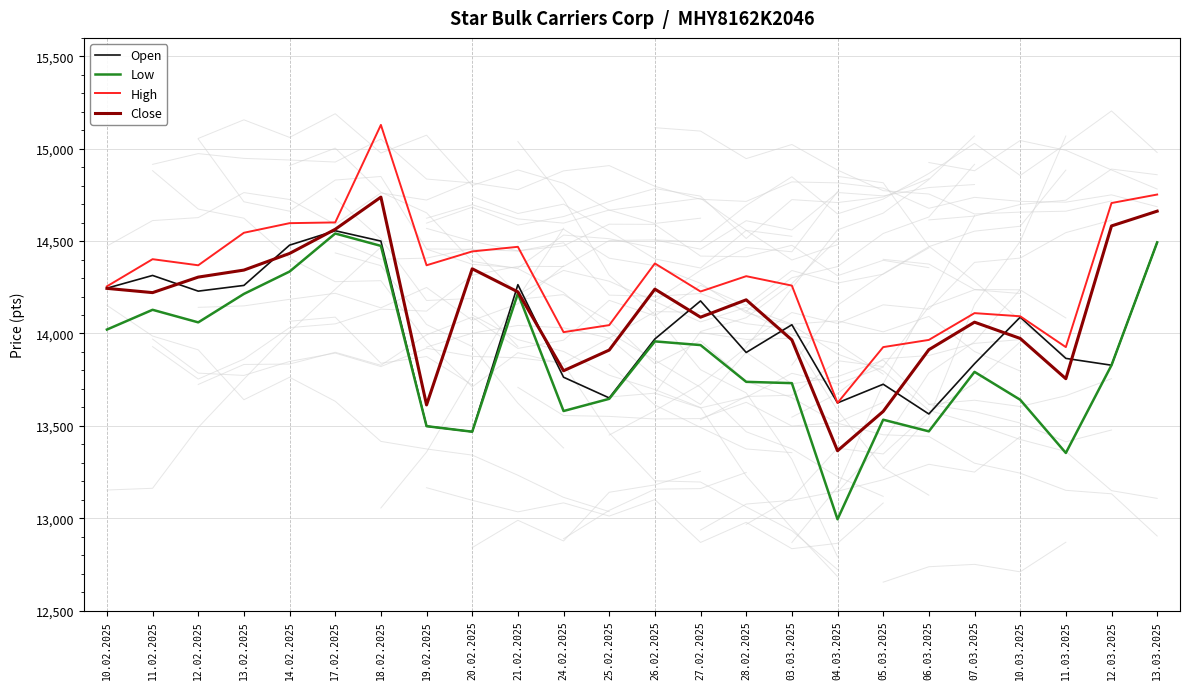

Which series has the largest total across all categories?

High